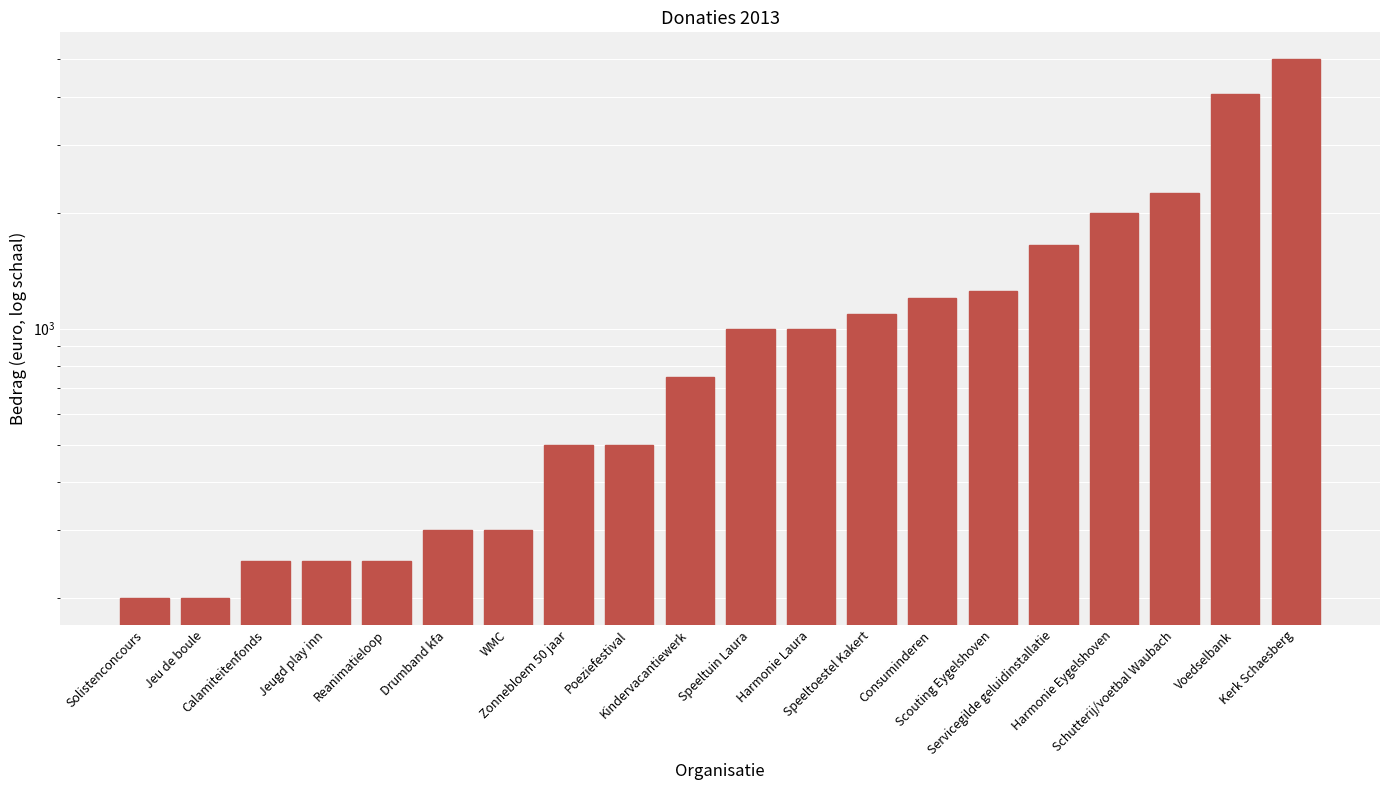

What is the label of the 14th bar from the left?

Consuminderen